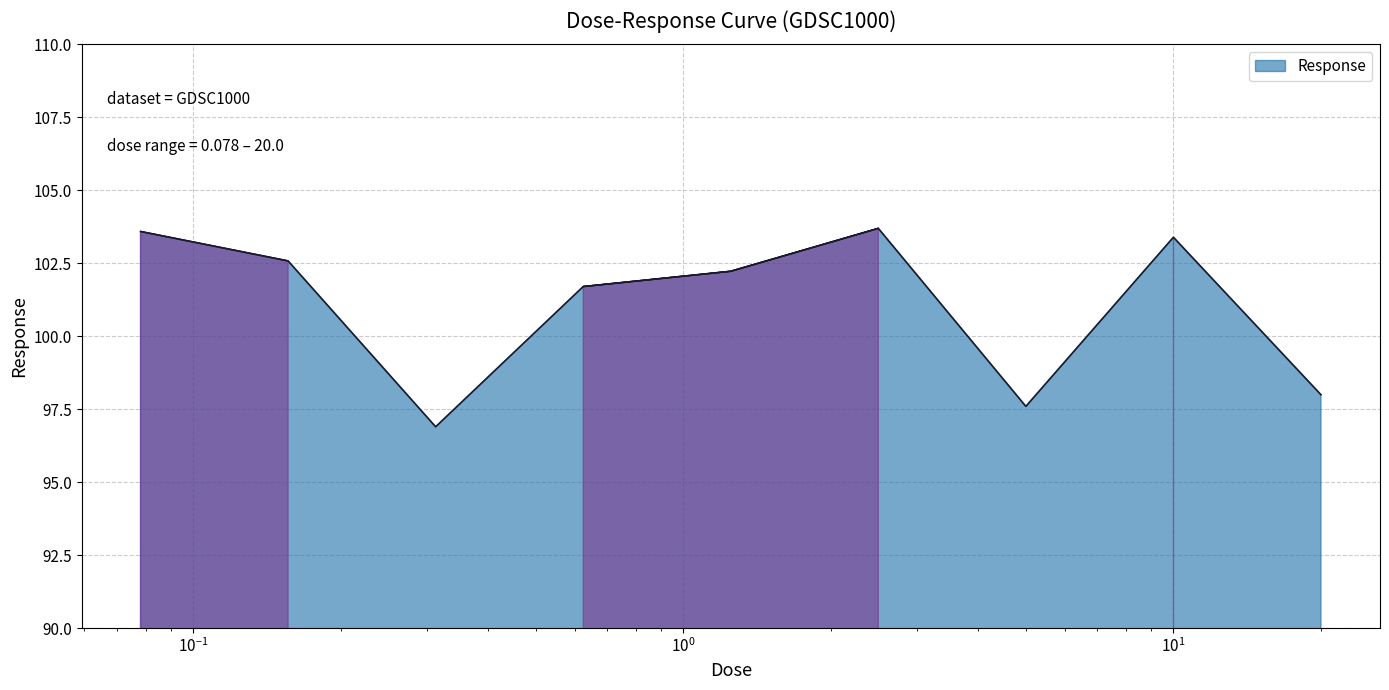

What is the difference between the maximum and minimum values?

6.8